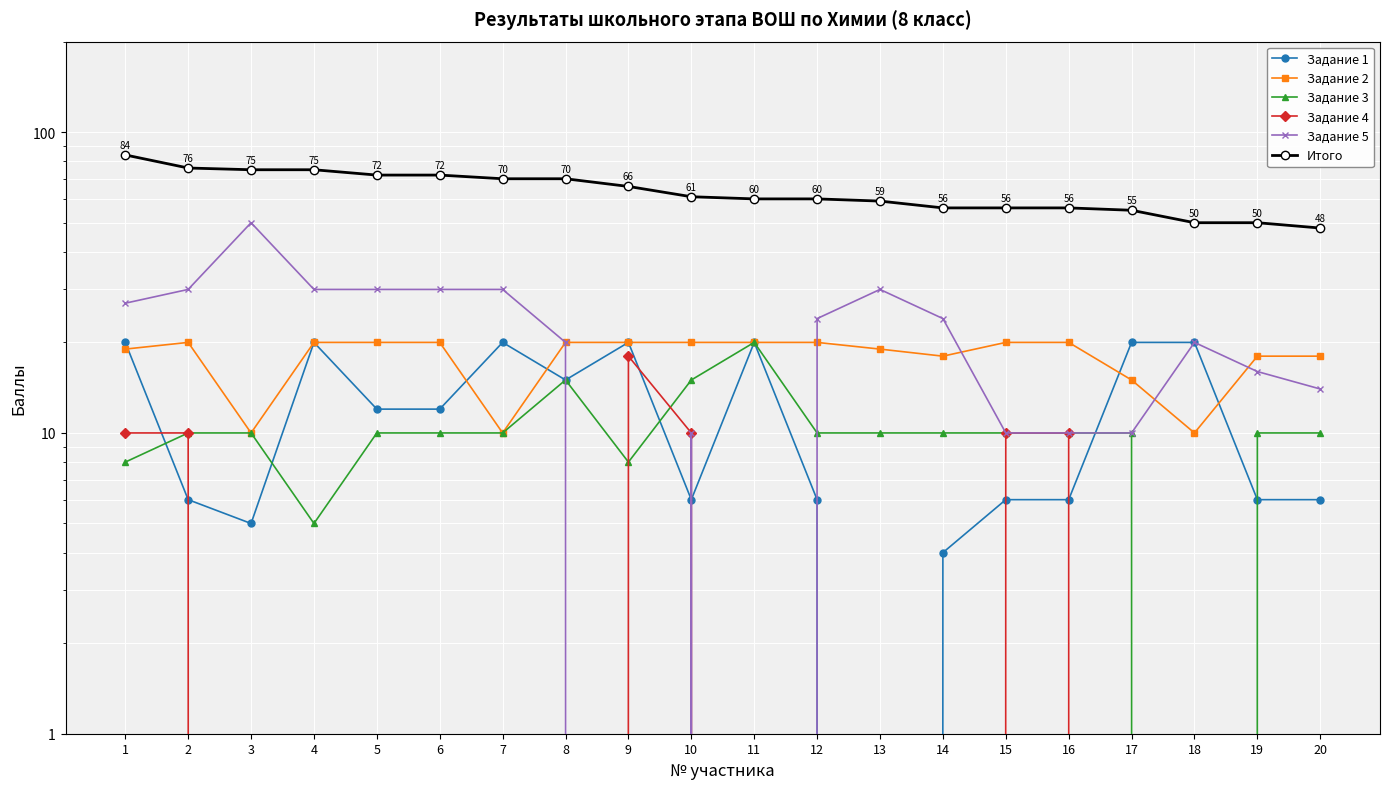

How many distinct data groups are displayed?

6